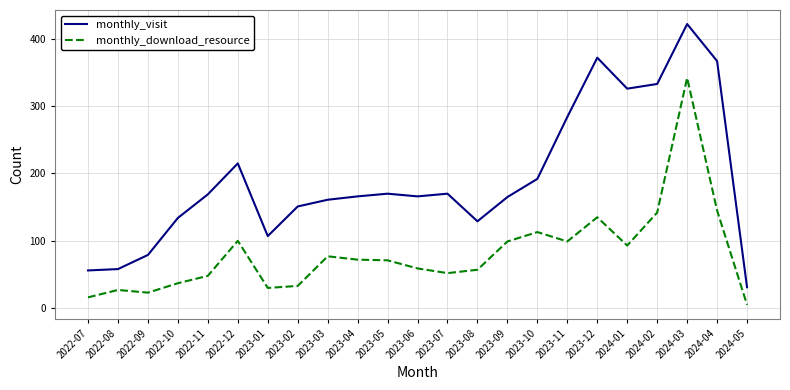

Which series has the widest spread of values?

monthly_visit